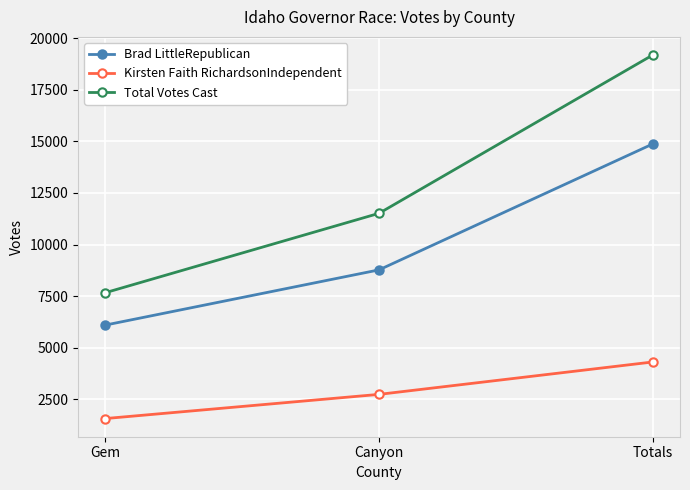

At how many categories does at least one series exceed 12856?

1